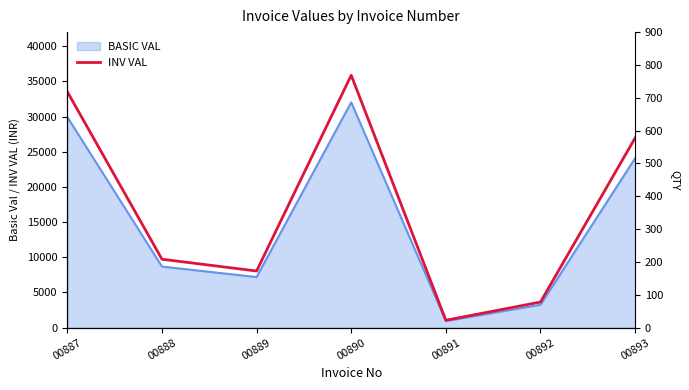

Between 00887 and 00889, which series saw the biggest shift?

INV VAL